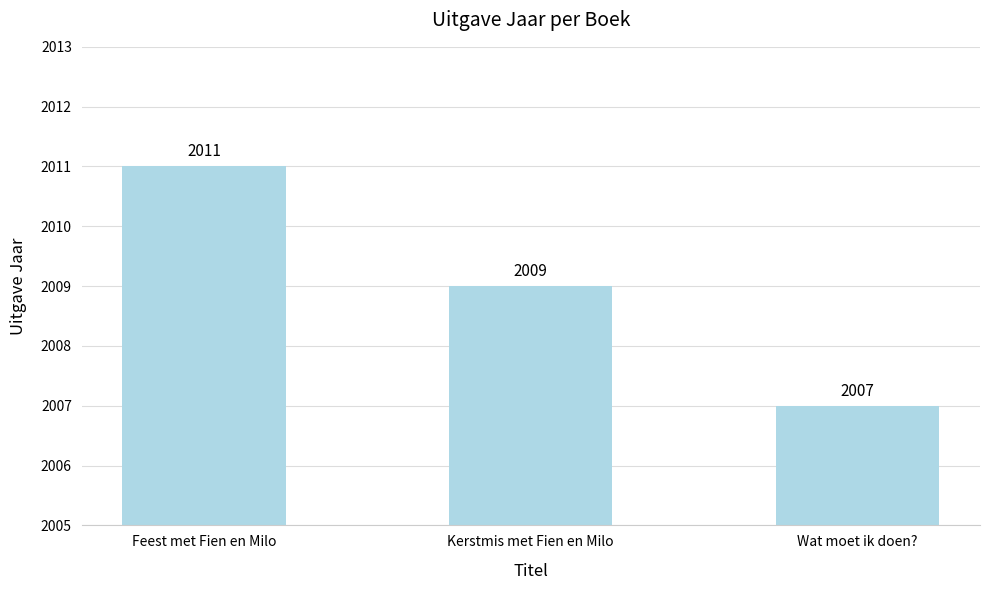

Is it true that the value at Feest met Fien en Milo is 2011?

True